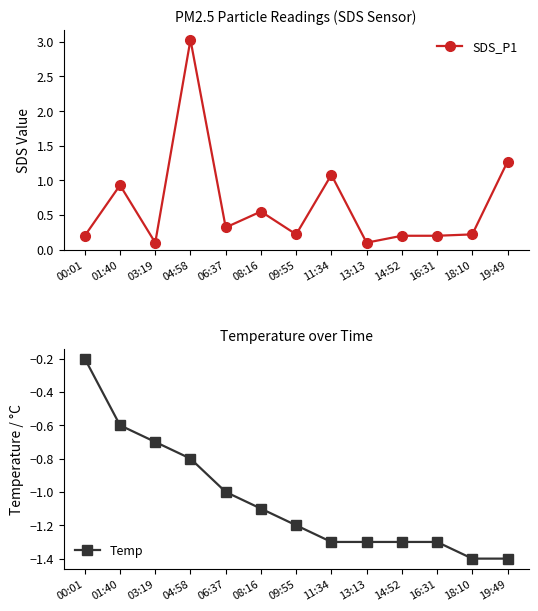

What is the spread (max minus min) of values at 11:34?

2.4